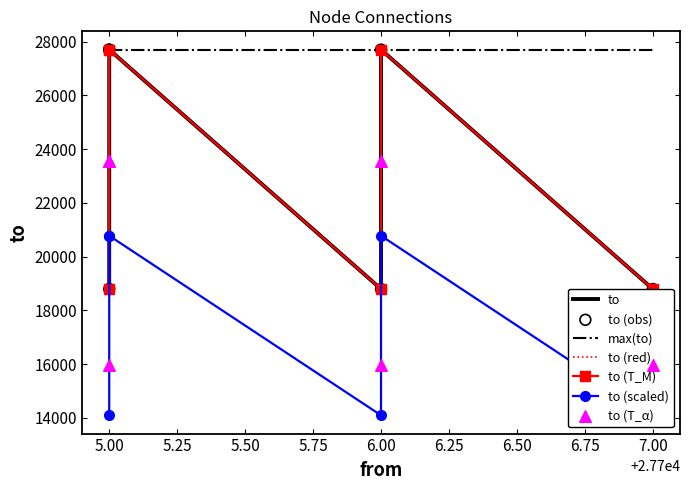

Which has a higher value, 27706 or 27707?

27706